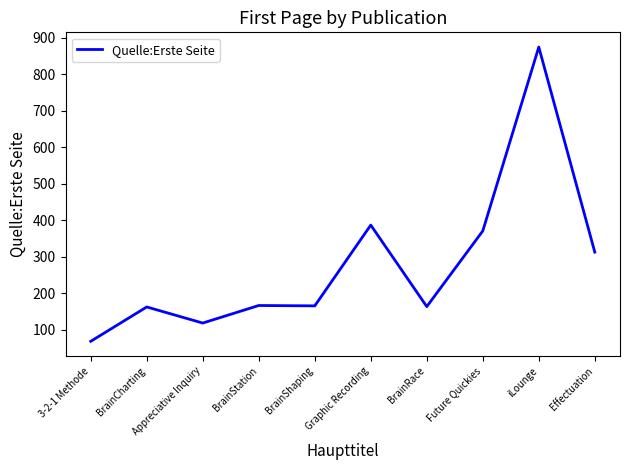

True or false: the data shows 47 at BrainRace.

False